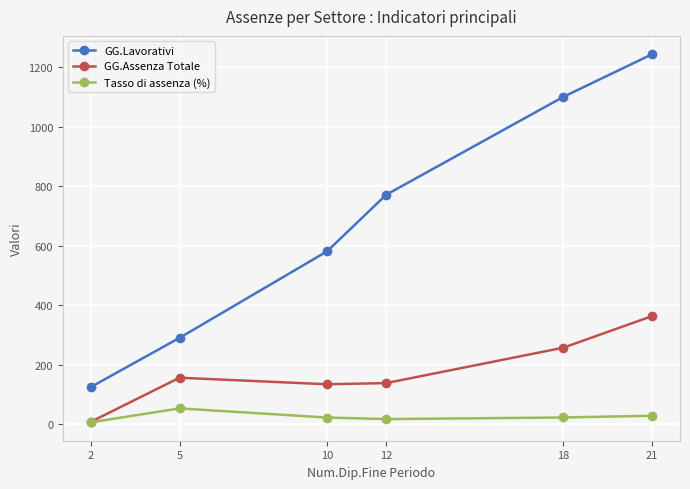

What is the total value across all series at 12?

929.0